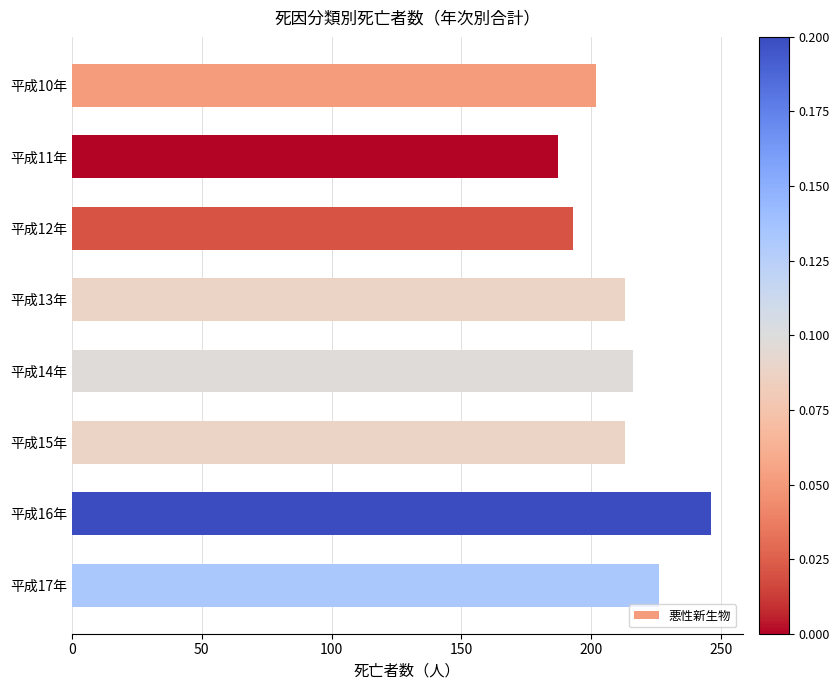

What is the ratio of the value at 平成17年 to the value at 平成13年?

1.1